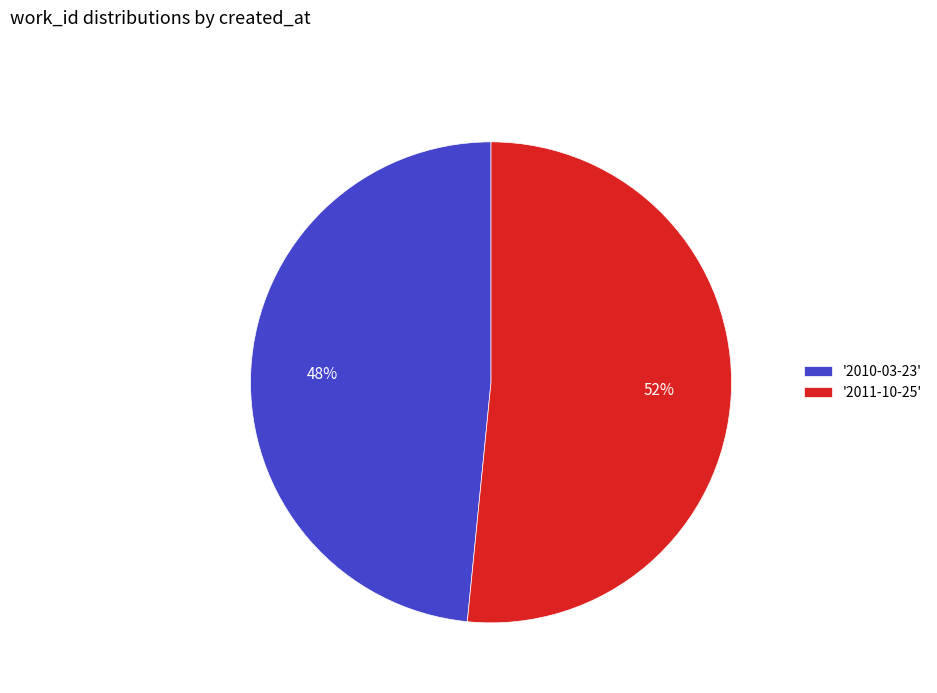

Between '2010-03-23' and '2011-10-25', which is larger?

'2011-10-25'